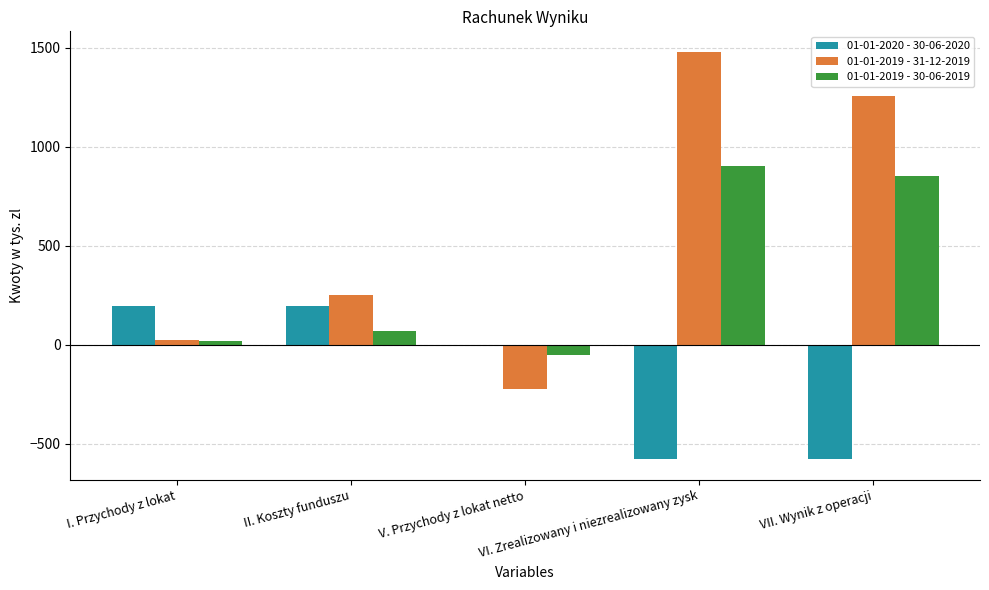

Which series has the largest total across all categories?

01-01-2019 - 31-12-2019